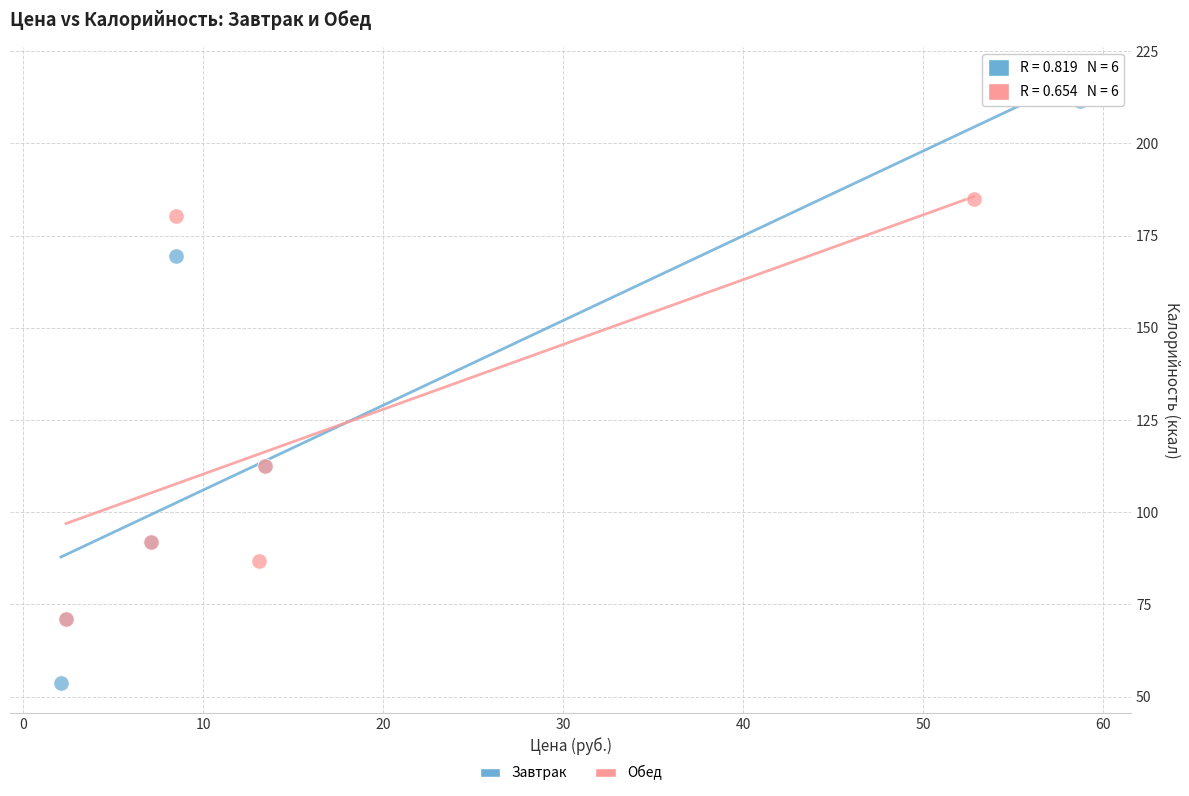

Which series reaches the minimum Y coordinate?

Завтрак